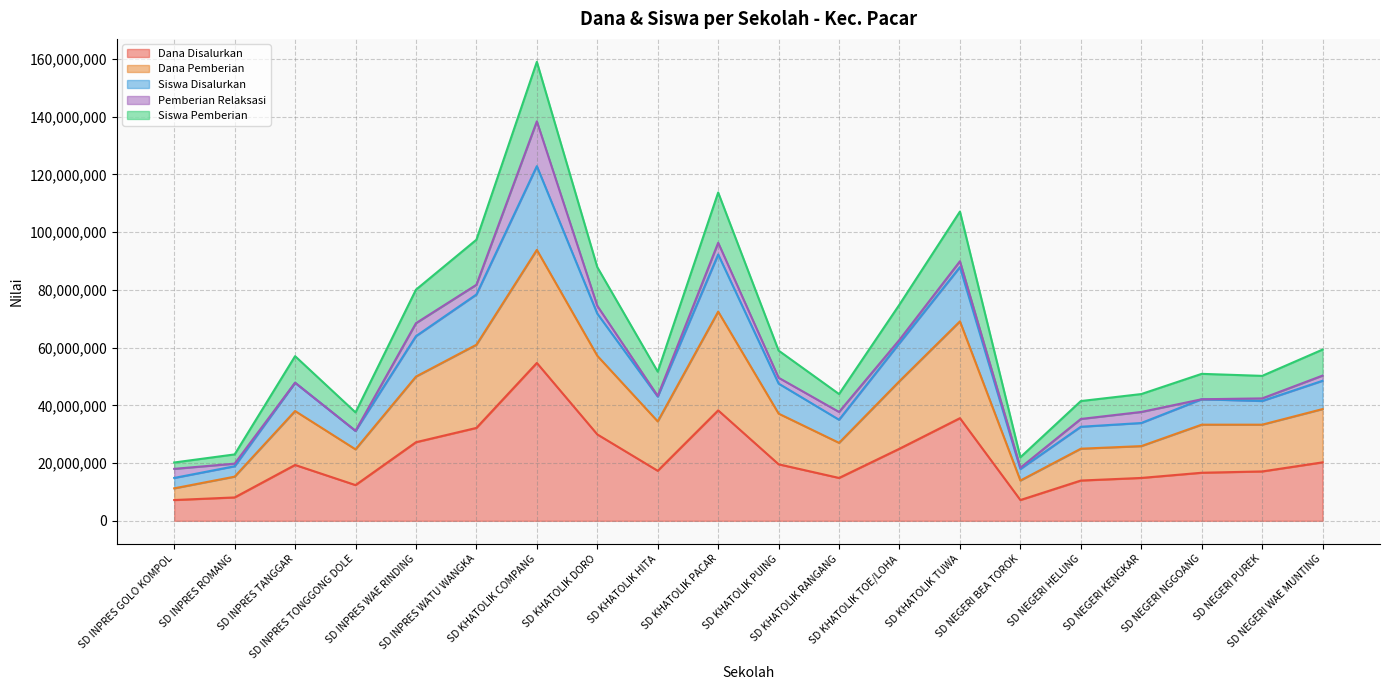

What is the highest value of the Dana Disalurkan series?

54675000